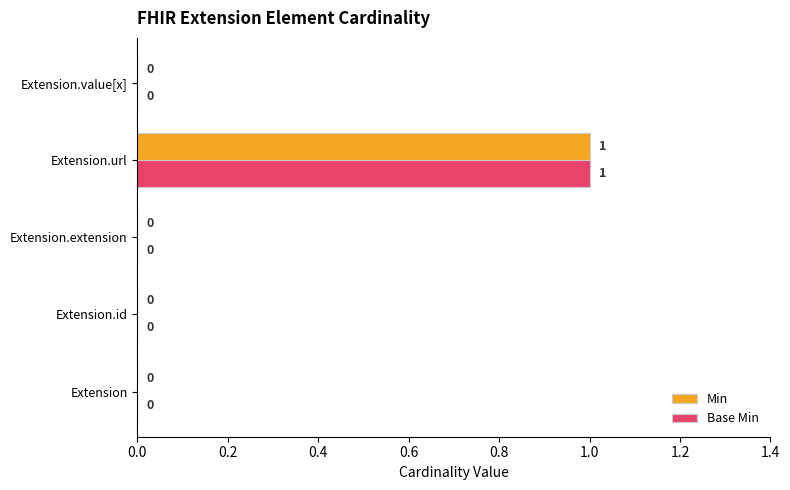

At which category is the sum across all series the highest?

Extension.url